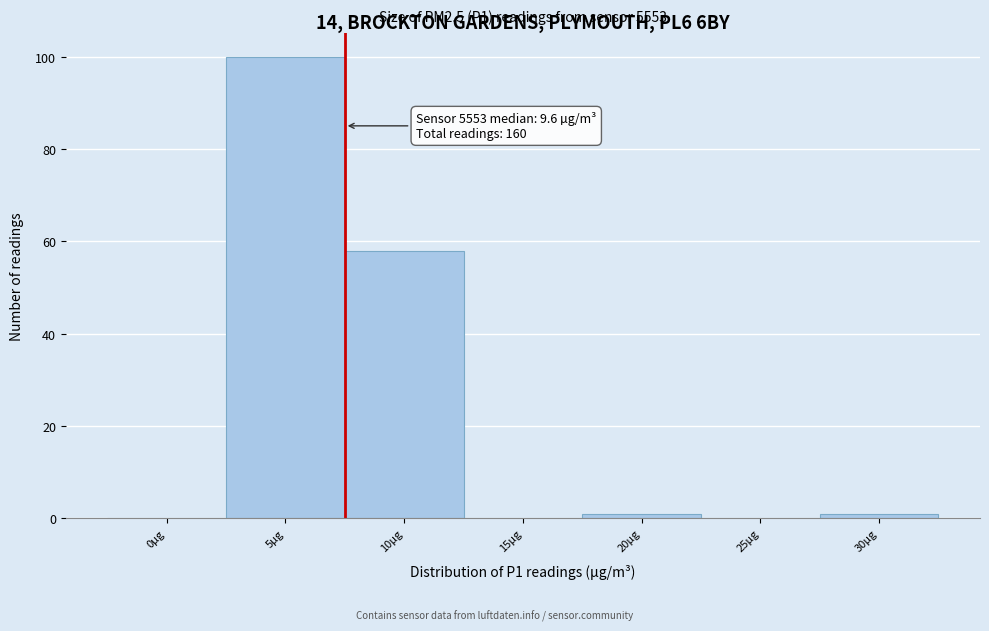

Reading right to left, extract all data points from this chart.

30µg=1	25µg=0	20µg=1	15µg=0	10µg=58	5µg=100	0µg=0